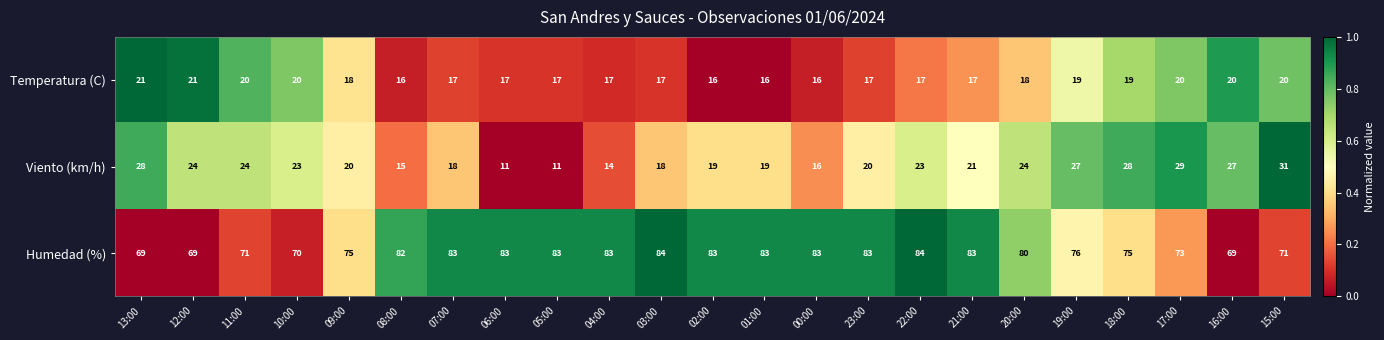

What is the sum of all Humedad (%) values?

1795